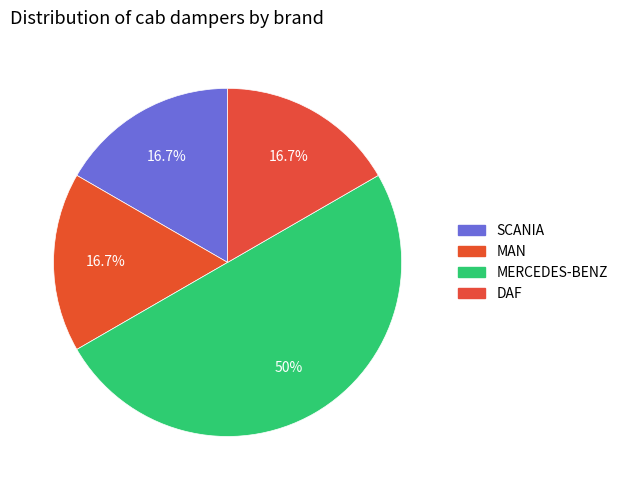

How many slices are in this pie chart?

4